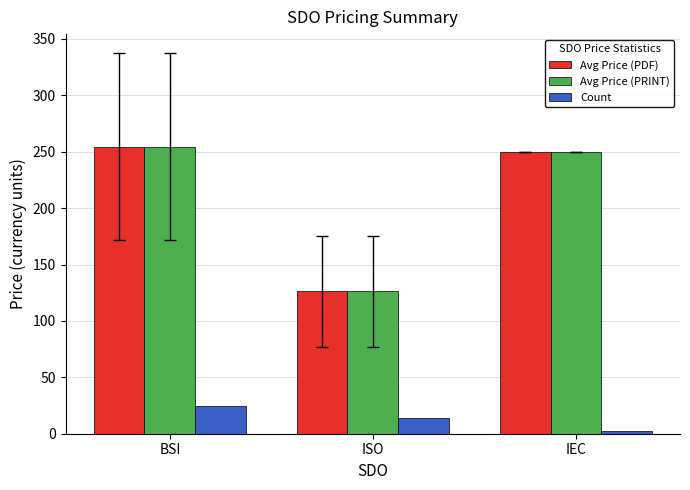

What is the spread (max minus min) of values at ISO?

112.5